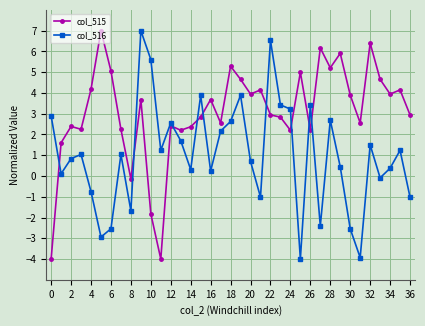

True or false: col_515 and col_516 intersect in this chart.

True